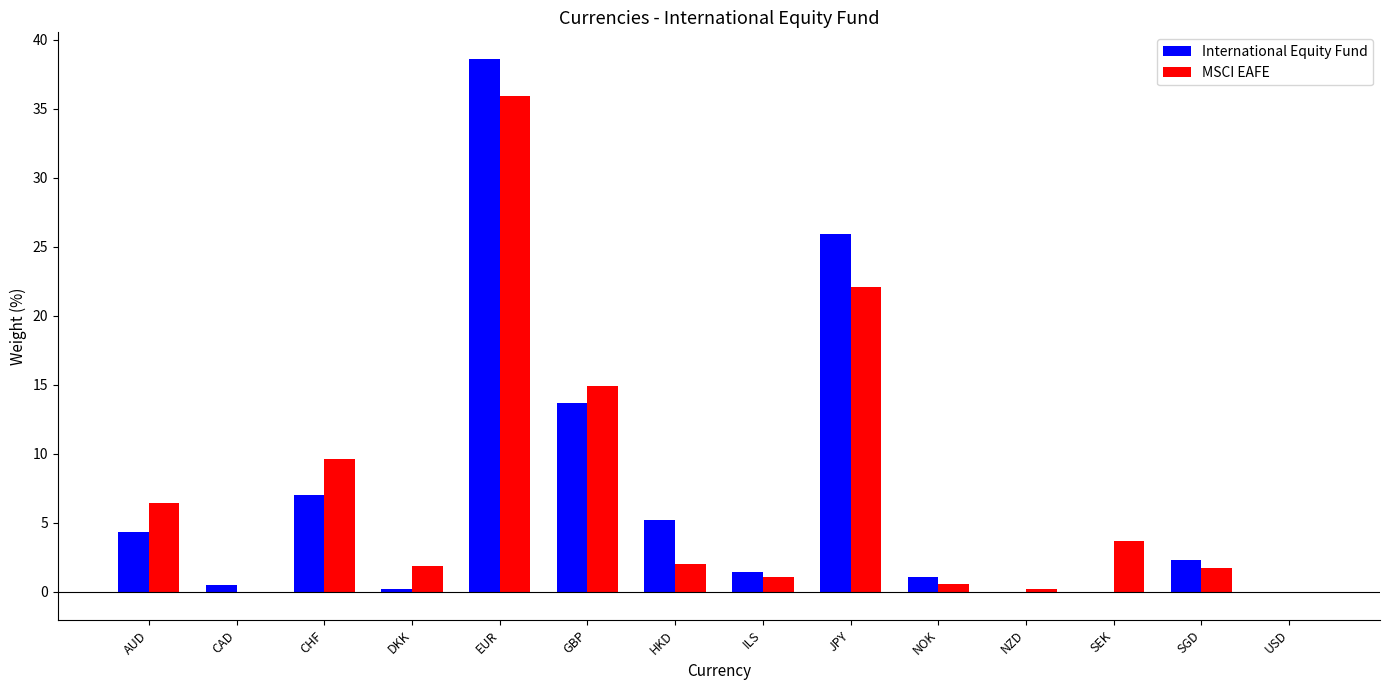

The International Equity Fund series shows 0.2 at DKK. True or false?

True